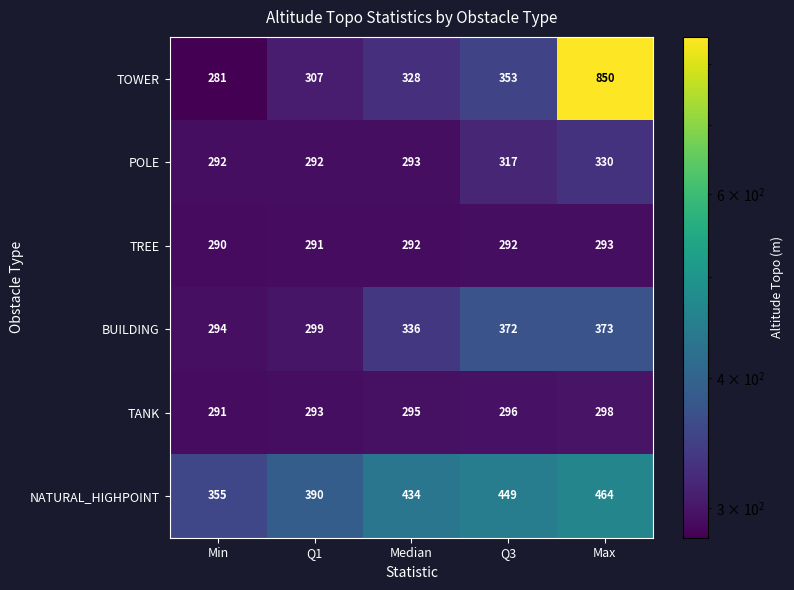

What is the difference between the maximum and minimum values in the TOWER series?

569